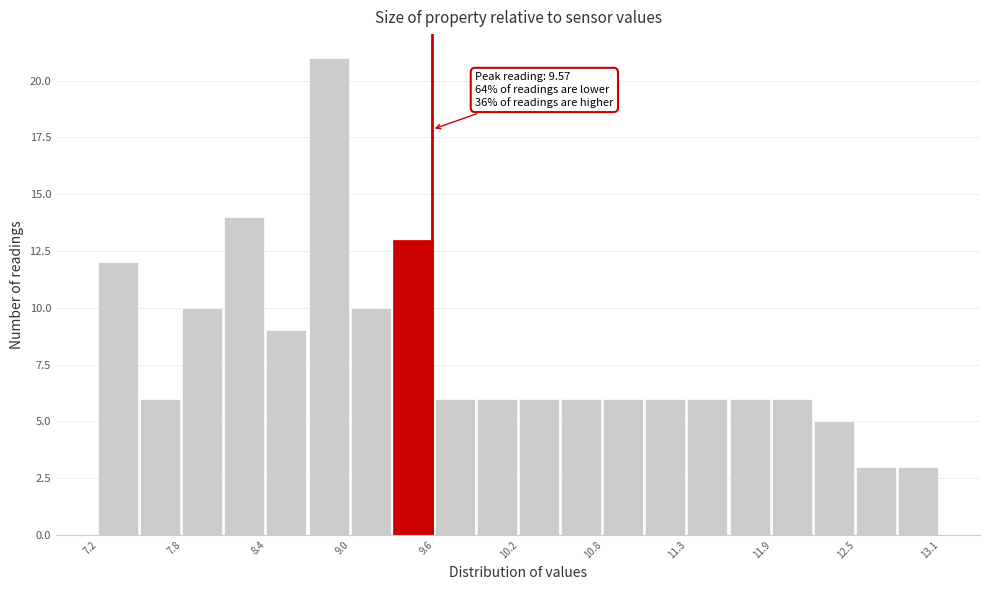

Around what value on the x-axis is the tallest bar? Give the approximate position of its centre, as read against the axis.

8.9